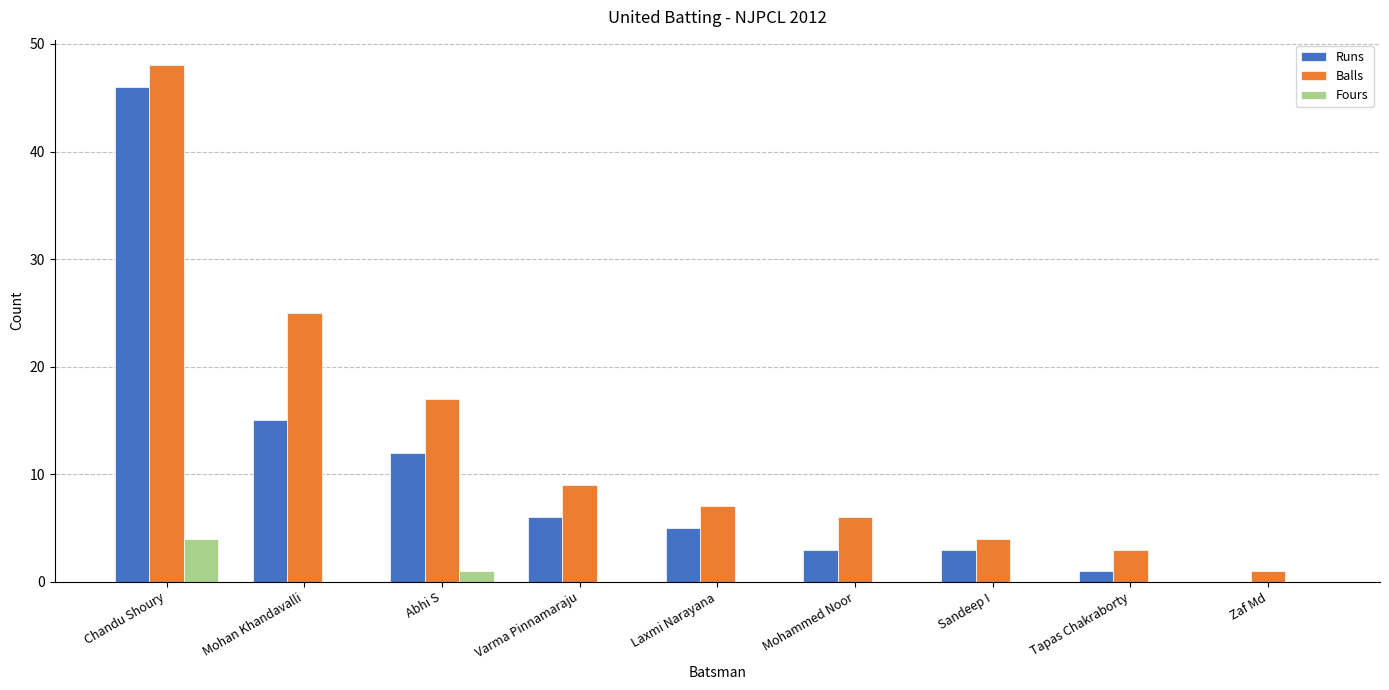

What is the maximum value shown in the chart?

48